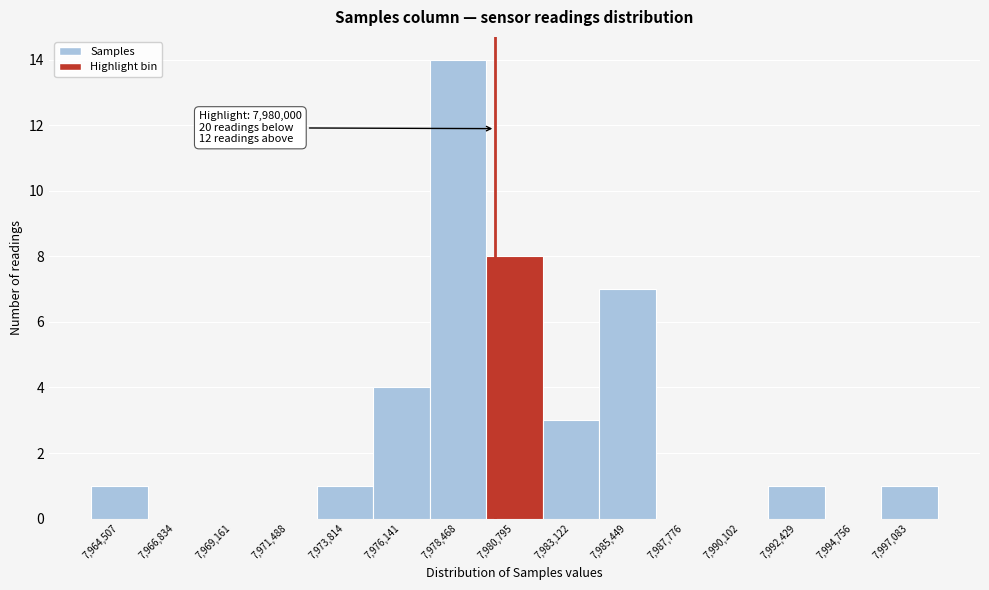

Which range on the x-axis has the tallest bar?

7977500 to 7979500